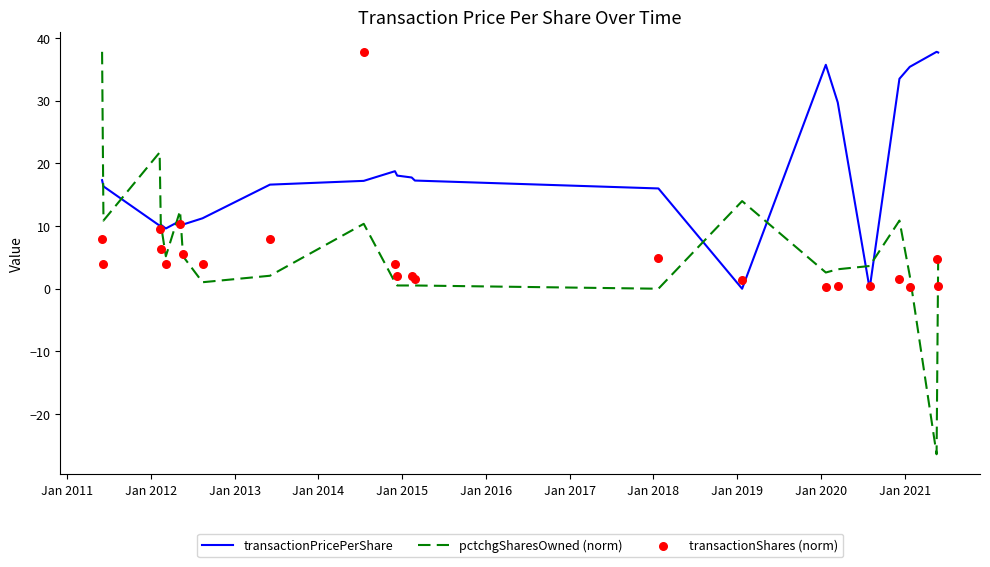

Which series contains the highest Y value?

transactionPricePerShare